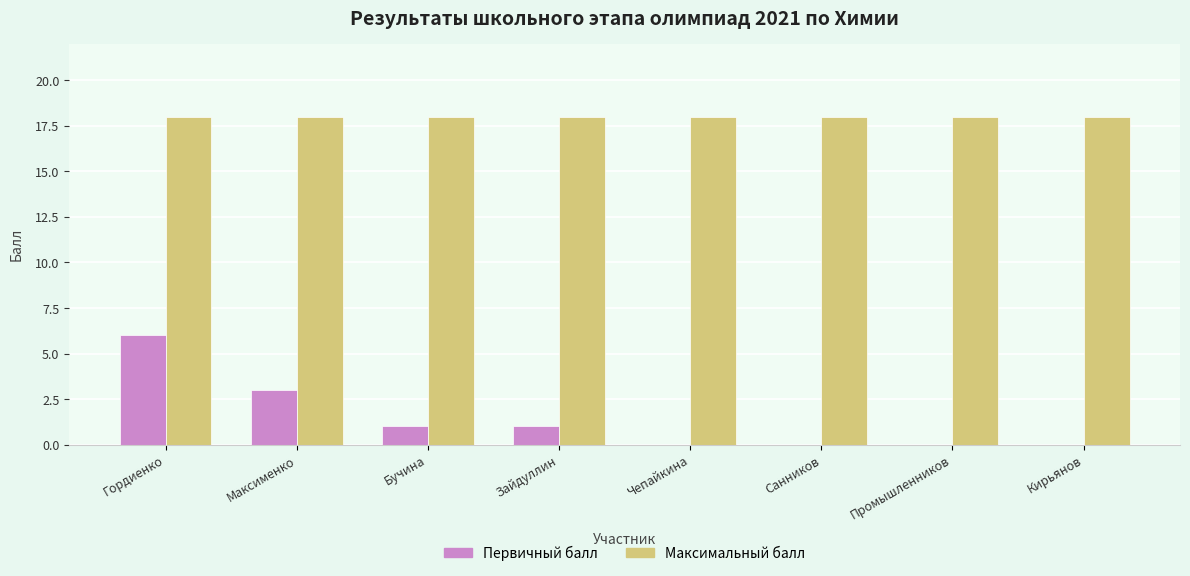

Reading left to right, extract all data points from this chart.

Первичный балл: Гордиенко=6	Максименко=3	Бучина=1	Зайдуллин=1	Чепайкина=0	Санников=0	Промышленников=0	Кирьянов=0
Максимальный балл: Гордиенко=18	Максименко=18	Бучина=18	Зайдуллин=18	Чепайкина=18	Санников=18	Промышленников=18	Кирьянов=18